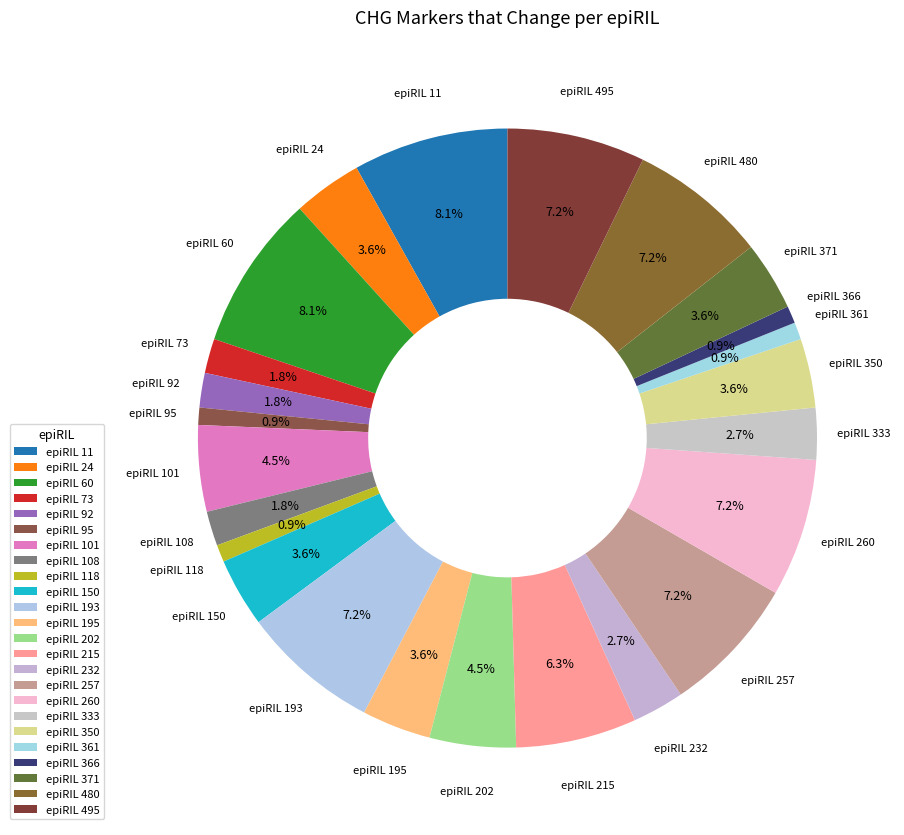

Is there any slice that represents more than half of the pie?

No